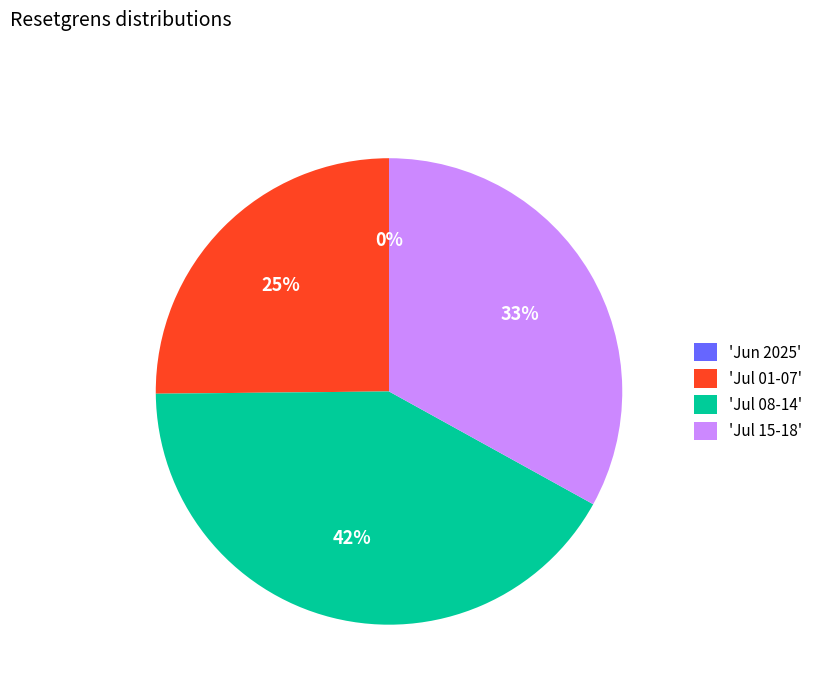

Is the sum of 2025-07-17 and 2025-07-14 greater than half?

No